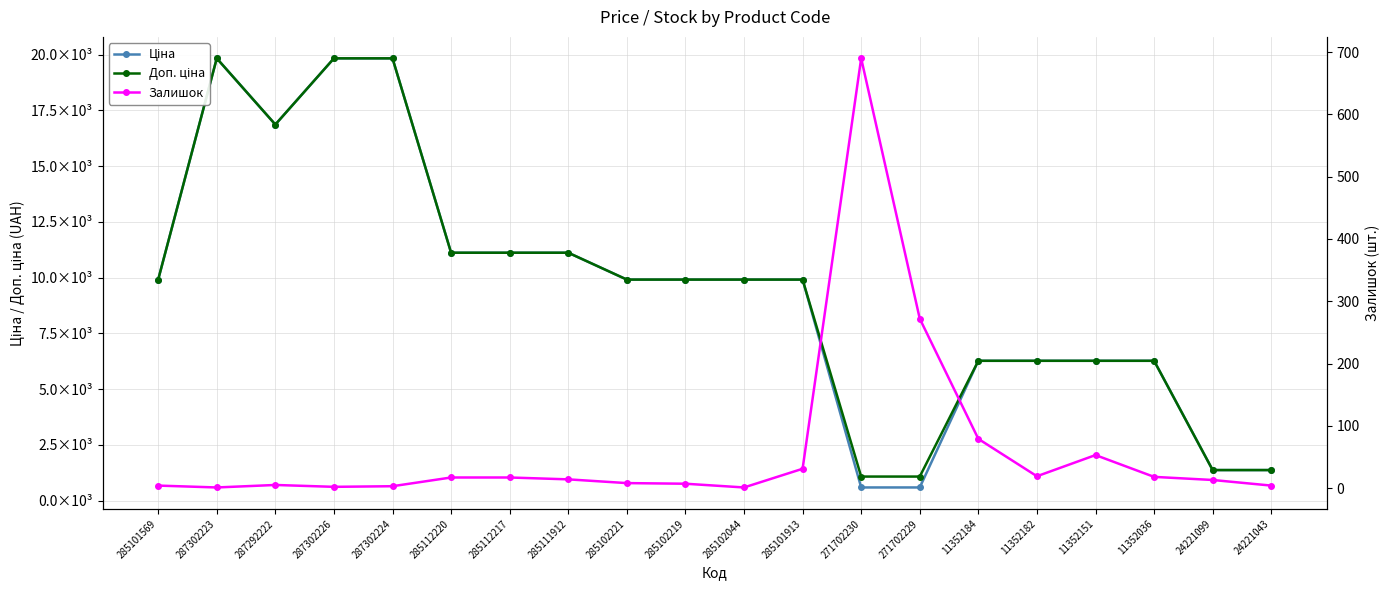

Does the chart have visible grid lines?

Yes